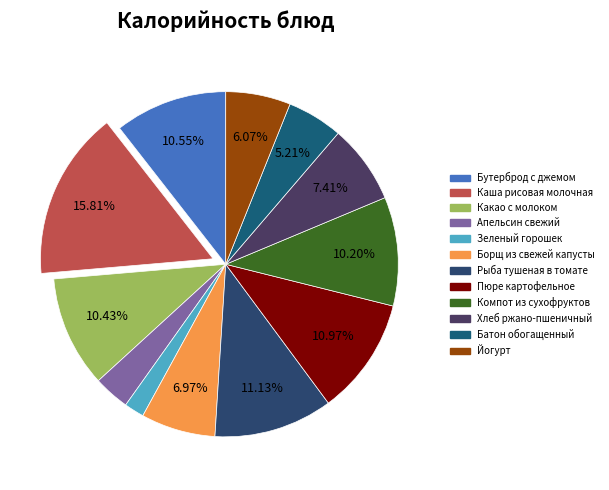

What percentage is the Компот из сухофруктов slice, to the nearest percent?

10%